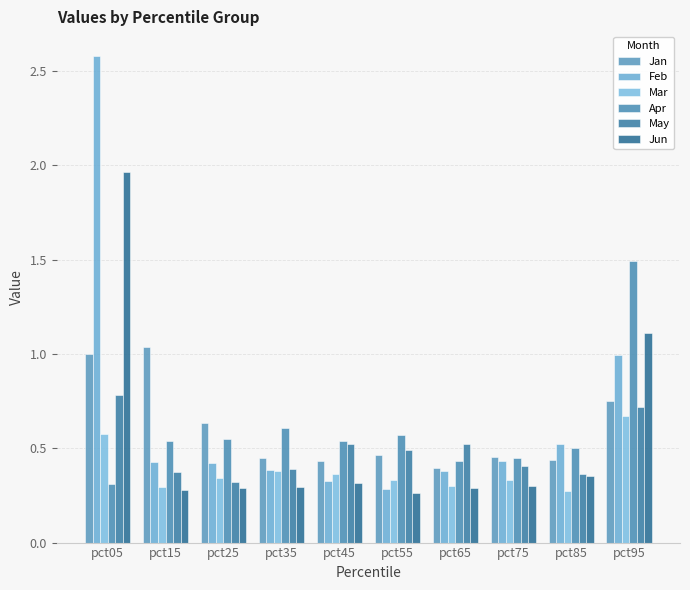

Reading left to right, list all the values displayed in this chart.

Jan: 1.0	1.0	0.6	0.5	0.4	0.5	0.4	0.5	0.4	0.7
Feb: 2.6	0.4	0.4	0.4	0.3	0.3	0.4	0.4	0.5	1.0
Mar: 0.6	0.3	0.3	0.4	0.4	0.3	0.3	0.3	0.3	0.7
Apr: 0.3	0.5	0.5	0.6	0.5	0.6	0.4	0.4	0.5	1.5
May: 0.8	0.4	0.3	0.4	0.5	0.5	0.5	0.4	0.4	0.7
Jun: 2.0	0.3	0.3	0.3	0.3	0.3	0.3	0.3	0.4	1.1